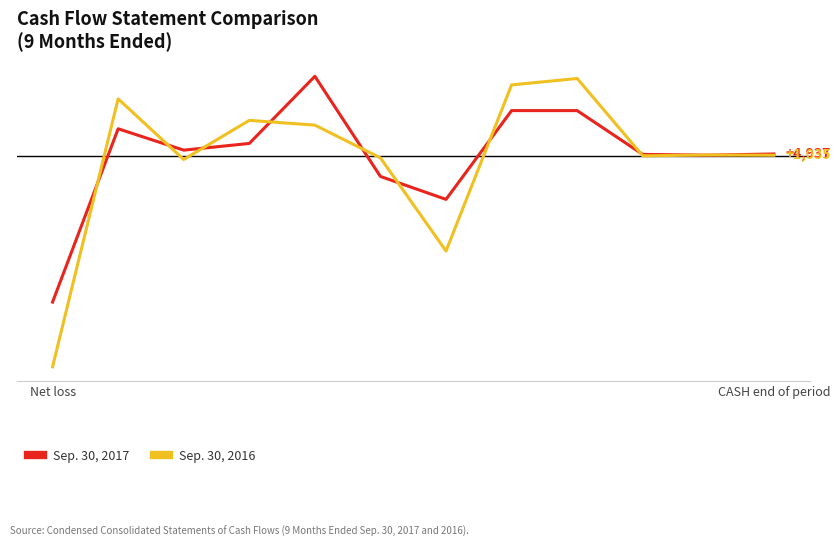

What are all the series names shown in the legend?

Sep. 30, 2017, Sep. 30, 2016